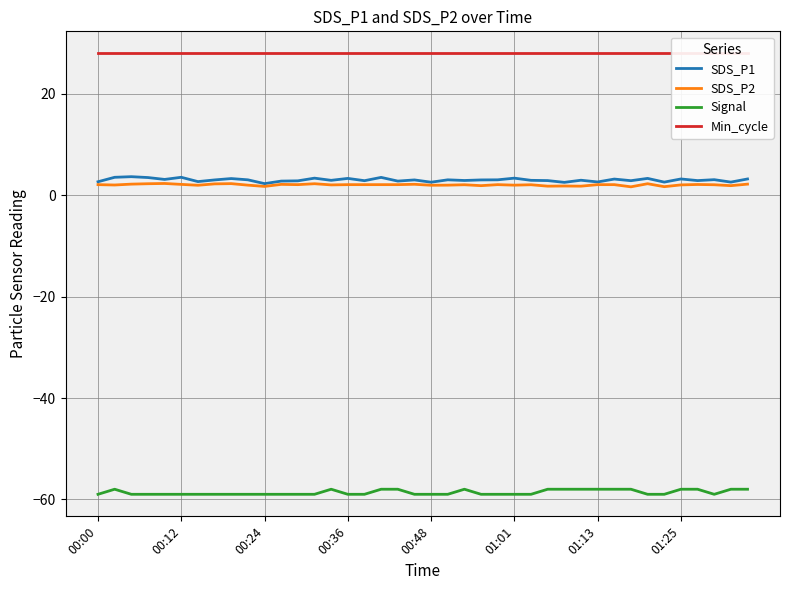

True or false: SDS_P1 has a value of 1.4 at 28.

False